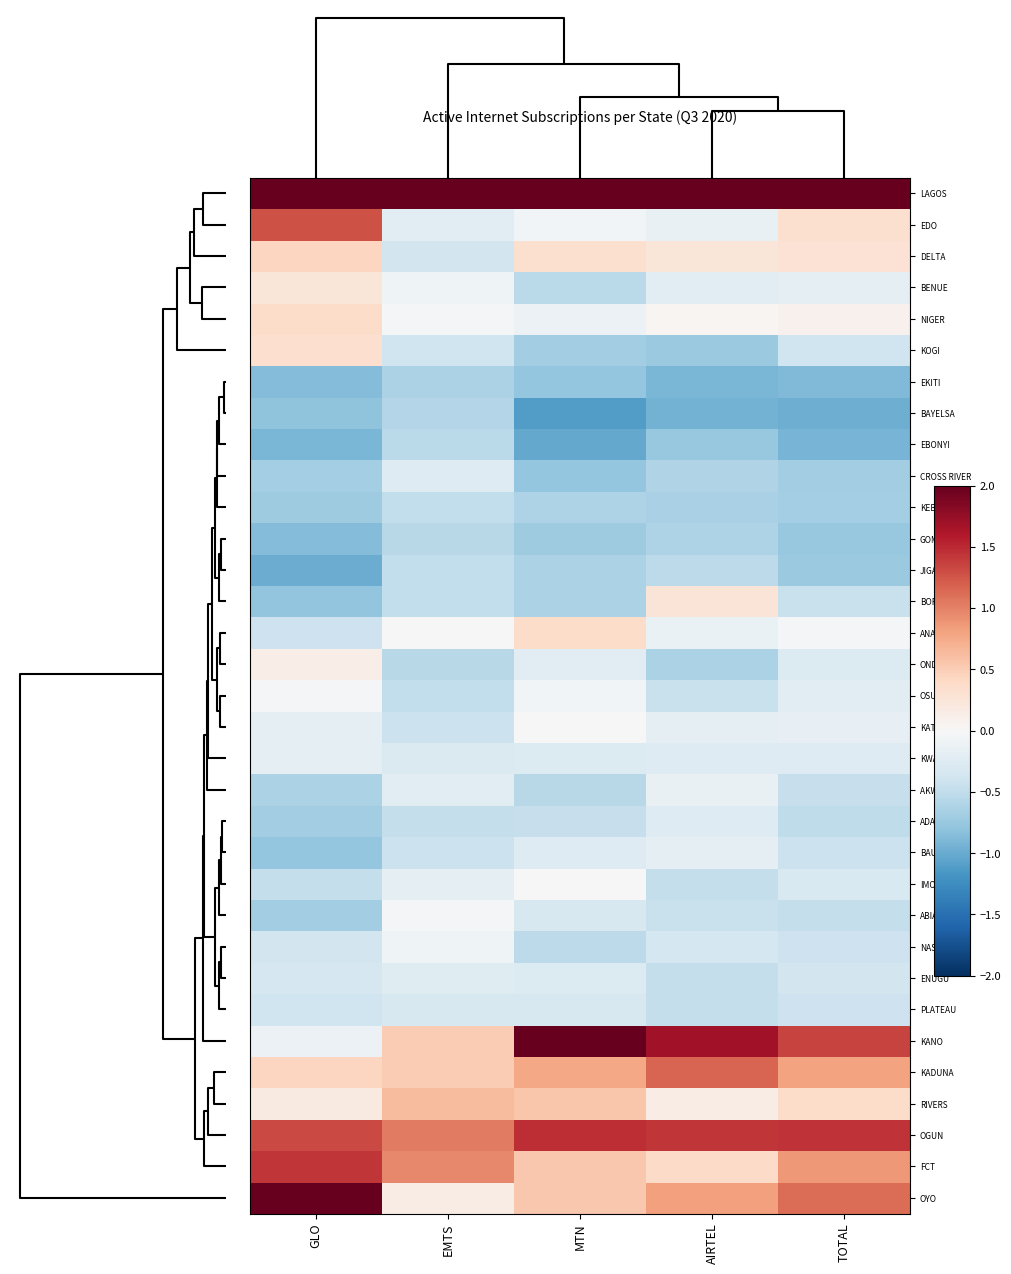

Reading left to right, list all the values displayed in this chart.

LAGOS: GLO=3.8	EMTS=5.1	MTN=4.0	AIRTEL=4.4	TOTAL=4.4
EDO: GLO=1.3	EMTS=-0.2	MTN=-0.1	AIRTEL=-0.1	TOTAL=0.3
DELTA: GLO=0.4	EMTS=-0.4	MTN=0.3	AIRTEL=0.2	TOTAL=0.3
BENUE: GLO=0.2	EMTS=-0.1	MTN=-0.5	AIRTEL=-0.2	TOTAL=-0.2
NIGER: GLO=0.4	EMTS=-0.0	MTN=-0.1	AIRTEL=0.0	TOTAL=0.1
KOGI: GLO=0.3	EMTS=-0.4	MTN=-0.7	AIRTEL=-0.7	TOTAL=-0.4
EKITI: GLO=-0.9	EMTS=-0.6	MTN=-0.8	AIRTEL=-0.9	TOTAL=-0.9
BAYELSA: GLO=-0.8	EMTS=-0.6	MTN=-1.1	AIRTEL=-0.9	TOTAL=-1.0
EBONYI: GLO=-0.9	EMTS=-0.5	MTN=-1.0	AIRTEL=-0.8	TOTAL=-0.9
CROSS RIVER: GLO=-0.7	EMTS=-0.3	MTN=-0.8	AIRTEL=-0.6	TOTAL=-0.7
KEBBI: GLO=-0.7	EMTS=-0.5	MTN=-0.6	AIRTEL=-0.6	TOTAL=-0.7
GOMBE: GLO=-0.9	EMTS=-0.5	MTN=-0.7	AIRTEL=-0.6	TOTAL=-0.8
JIGAWA: GLO=-1.0	EMTS=-0.5	MTN=-0.6	AIRTEL=-0.5	TOTAL=-0.7
BORNO: GLO=-0.8	EMTS=-0.5	MTN=-0.6	AIRTEL=0.3	TOTAL=-0.5
ANAMBRA: GLO=-0.4	EMTS=0.0	MTN=0.4	AIRTEL=-0.1	TOTAL=-0.0
ONDO: GLO=0.1	EMTS=-0.6	MTN=-0.2	AIRTEL=-0.6	TOTAL=-0.3
OSUN: GLO=-0.0	EMTS=-0.5	MTN=-0.1	AIRTEL=-0.5	TOTAL=-0.2
KATSINA: GLO=-0.2	EMTS=-0.4	MTN=-0.0	AIRTEL=-0.2	TOTAL=-0.2
KWARA: GLO=-0.2	EMTS=-0.3	MTN=-0.3	AIRTEL=-0.3	TOTAL=-0.3
AKWA IBOM: GLO=-0.6	EMTS=-0.2	MTN=-0.6	AIRTEL=-0.1	TOTAL=-0.5
ADAMAWA: GLO=-0.7	EMTS=-0.5	MTN=-0.5	AIRTEL=-0.3	TOTAL=-0.5
BAUCHI: GLO=-0.8	EMTS=-0.4	MTN=-0.3	AIRTEL=-0.2	TOTAL=-0.4
IMO: GLO=-0.5	EMTS=-0.2	MTN=0.0	AIRTEL=-0.5	TOTAL=-0.3
ABIA: GLO=-0.7	EMTS=-0.0	MTN=-0.3	AIRTEL=-0.4	TOTAL=-0.5
NASSARAWA: GLO=-0.4	EMTS=-0.1	MTN=-0.5	AIRTEL=-0.4	TOTAL=-0.4
ENUGU: GLO=-0.3	EMTS=-0.2	MTN=-0.3	AIRTEL=-0.5	TOTAL=-0.4
PLATEAU: GLO=-0.4	EMTS=-0.3	MTN=-0.3	AIRTEL=-0.5	TOTAL=-0.4
KANO: GLO=-0.1	EMTS=0.5	MTN=2.4	AIRTEL=1.7	TOTAL=1.3
KADUNA: GLO=0.4	EMTS=0.5	MTN=0.8	AIRTEL=1.2	TOTAL=0.8
RIVERS: GLO=0.2	EMTS=0.6	MTN=0.6	AIRTEL=0.2	TOTAL=0.4
OGUN: GLO=1.3	EMTS=1.0	MTN=1.5	AIRTEL=1.4	TOTAL=1.5
FCT: GLO=1.4	EMTS=1.0	MTN=0.5	AIRTEL=0.4	TOTAL=0.9
OYO: GLO=2.1	EMTS=0.1	MTN=0.5	AIRTEL=0.8	TOTAL=1.1